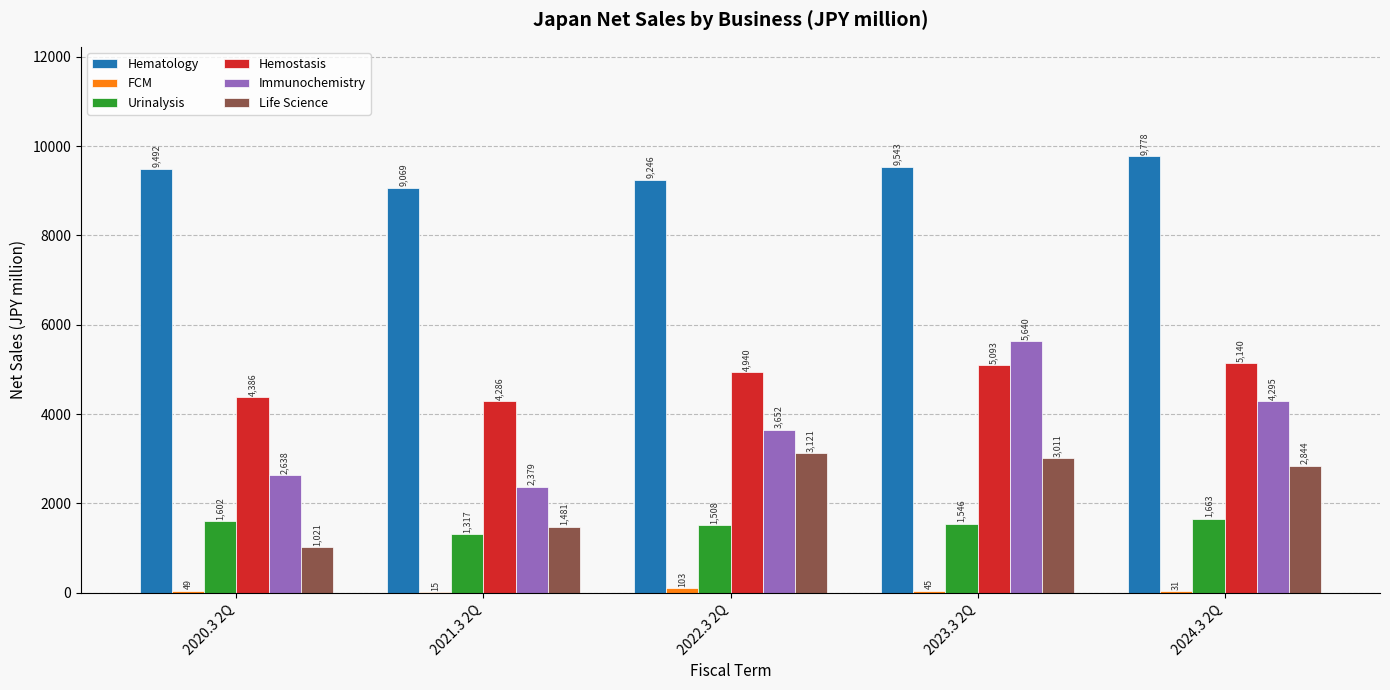

What is the approximate value of Urinalysis at 2021.3 2Q, to the nearest 10?

1320